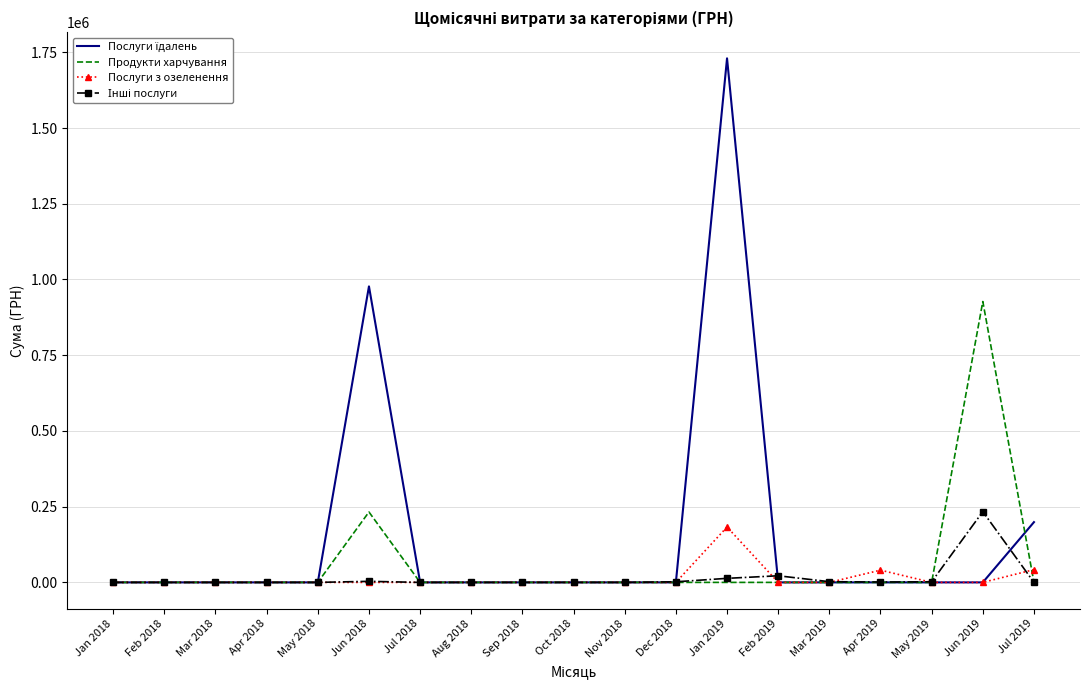

What is the greatest value displayed?

1730043.7